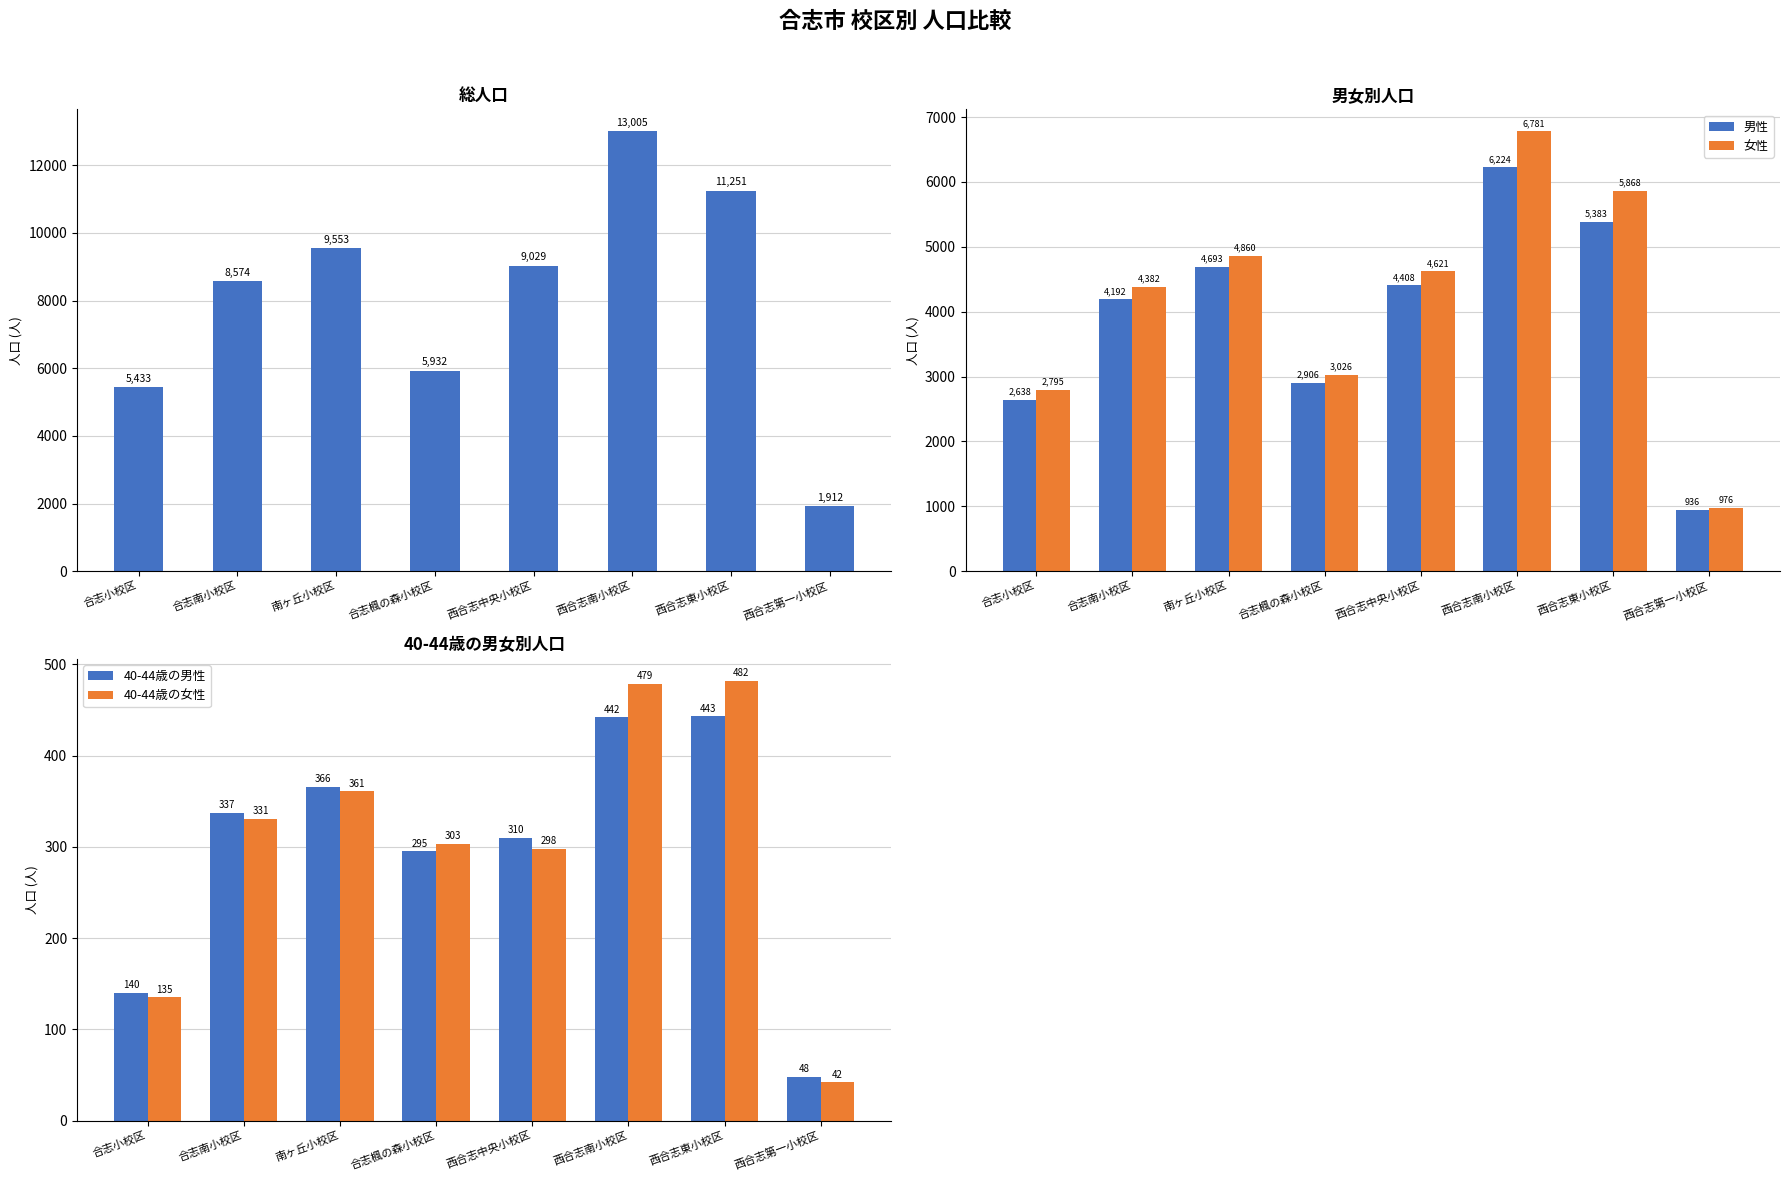

Is the value of 40-44歳の女性 at 合志楓の森小校区 greater than the value of 総人口 at 合志小校区?

No